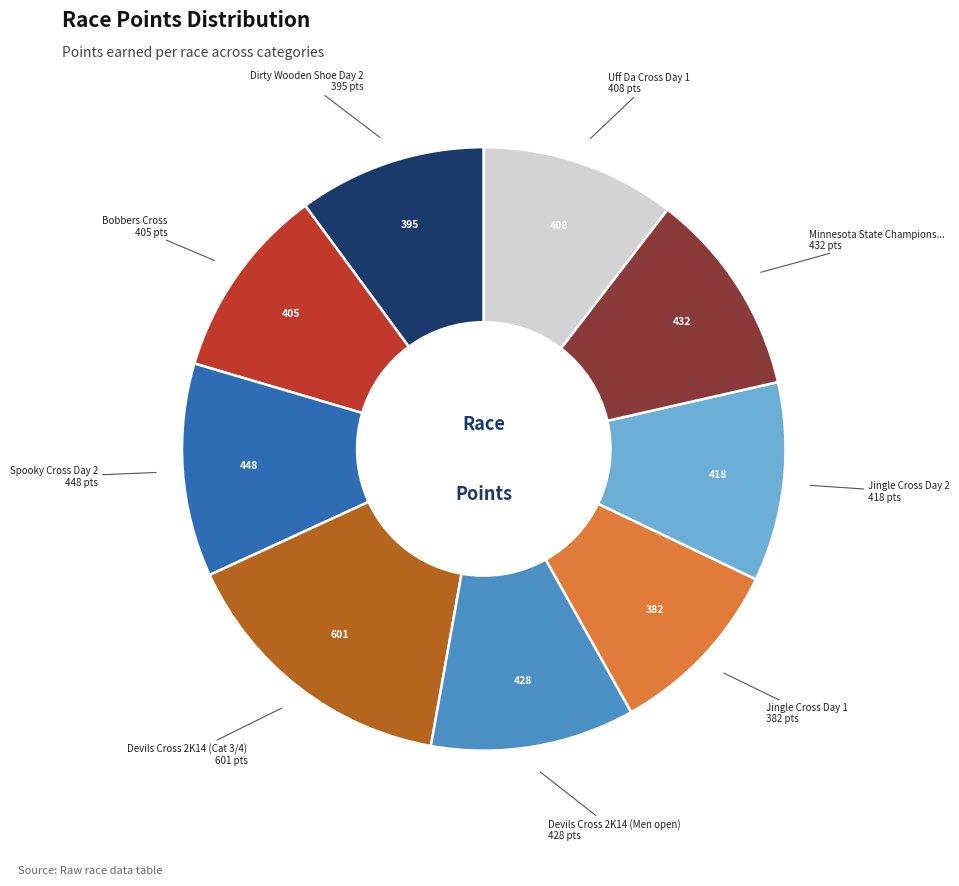

Is there any slice that represents more than half of the pie?

No